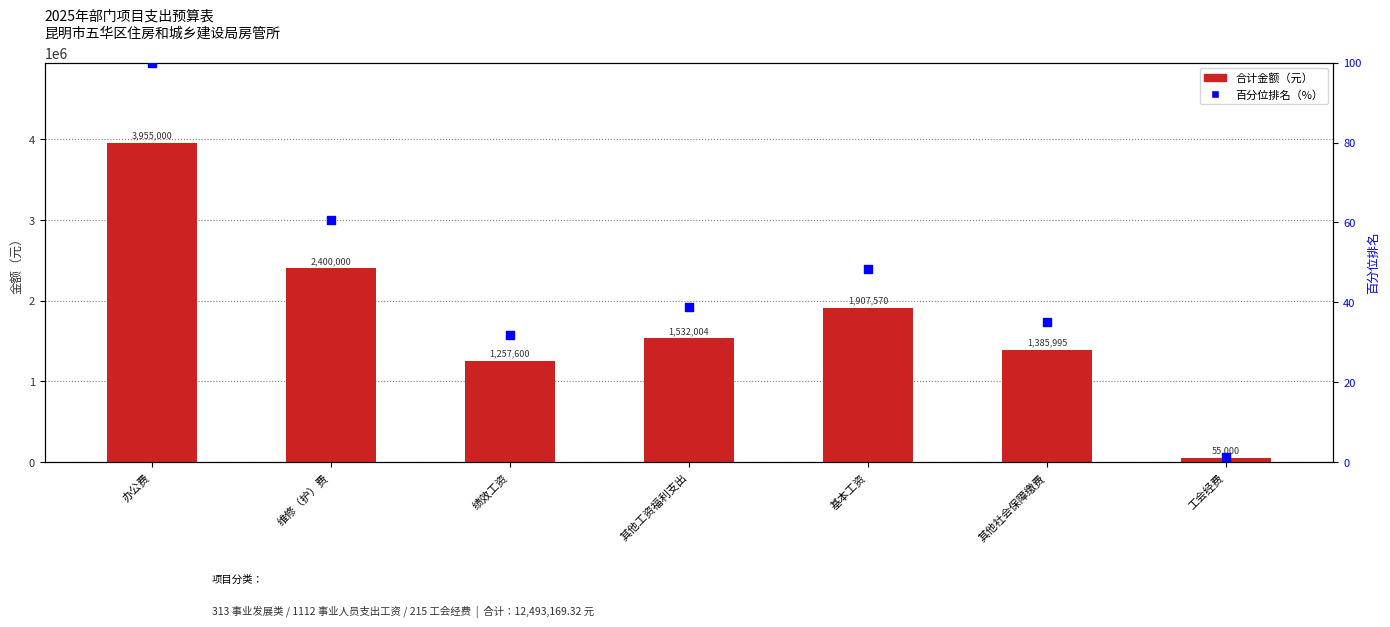

Which series has the largest total across all categories?

合计金额（元）